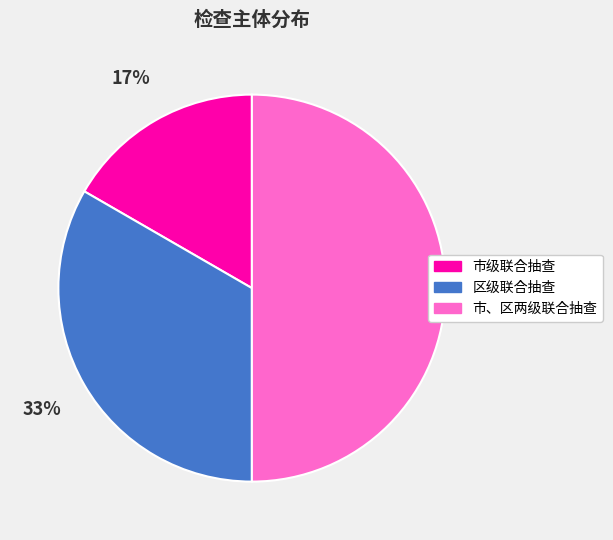

To the nearest percent, what portion does 区级联合抽查 represent?

33%